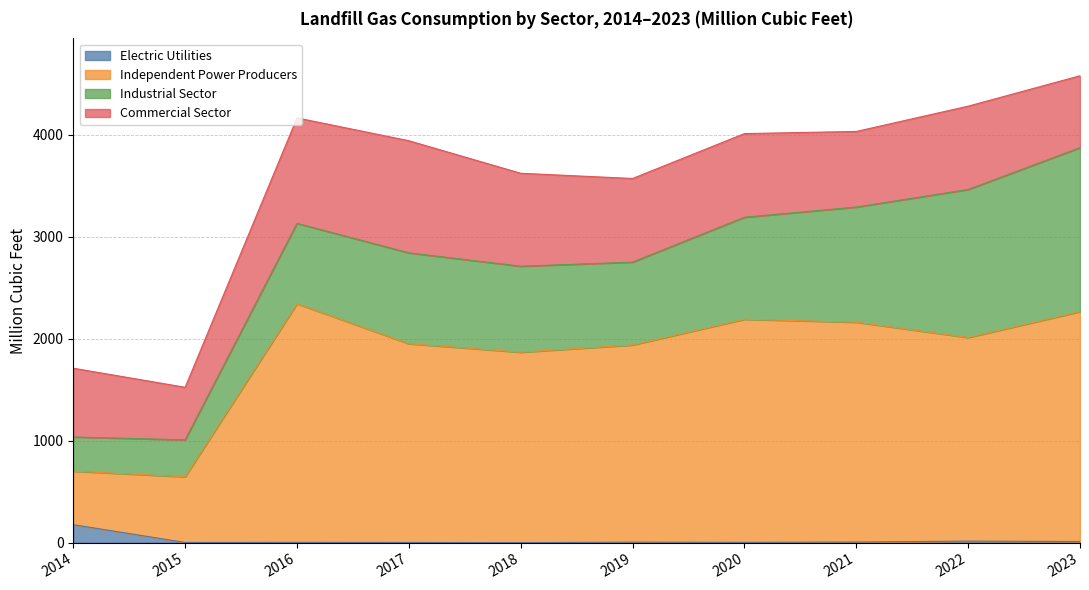

At which label does Independent Power Producers reach its peak?

2016